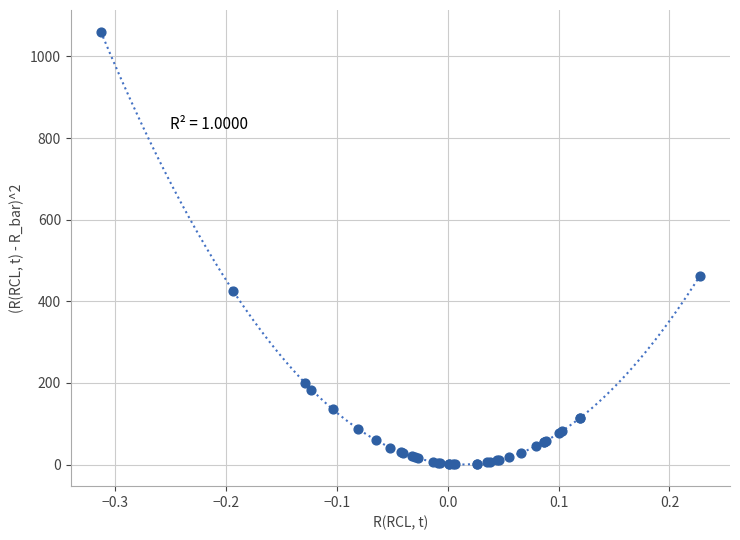

What Y value in the scatter plot is closest to 530?

462.9